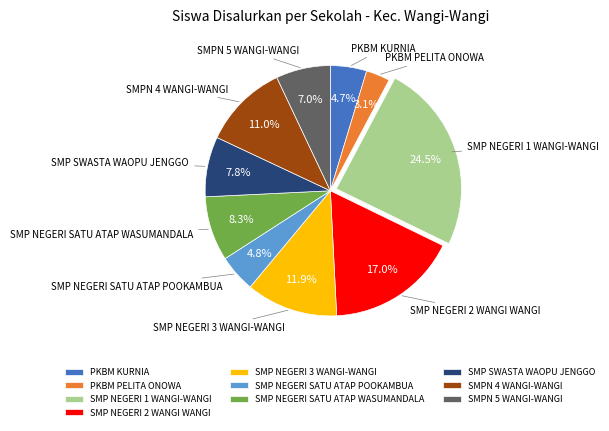

To the nearest percent, what portion does SMPN 4 WANGI-WANGI represent?

11%